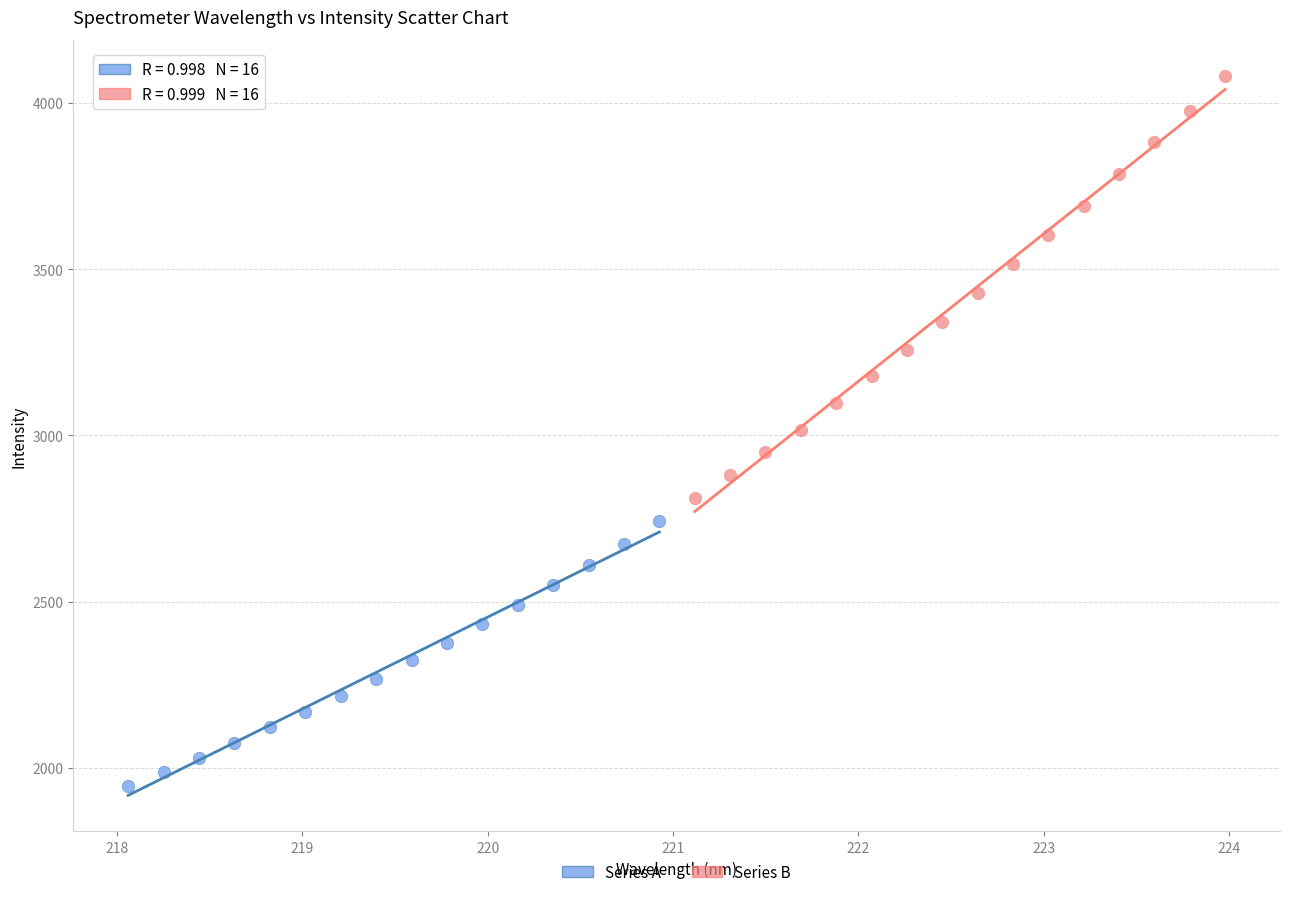

Which series reaches the maximum Y coordinate?

Series B